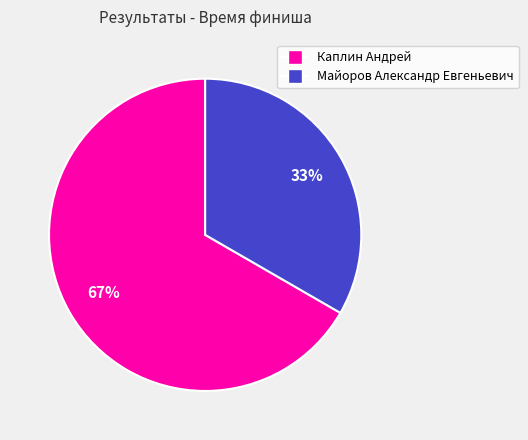

To the nearest percent, what is the combined percentage of Каплин Андрей and Майоров Александр Евгеньевич?

100%